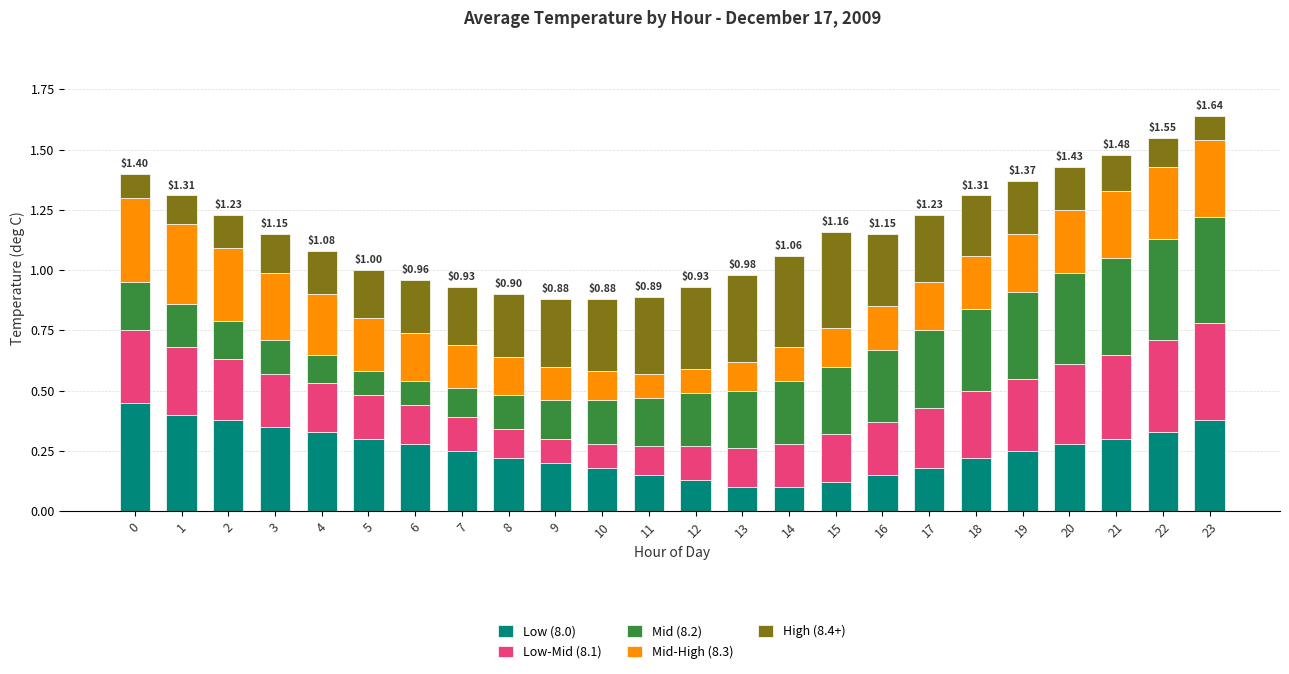

What is the total value across all series at 15?

1.2